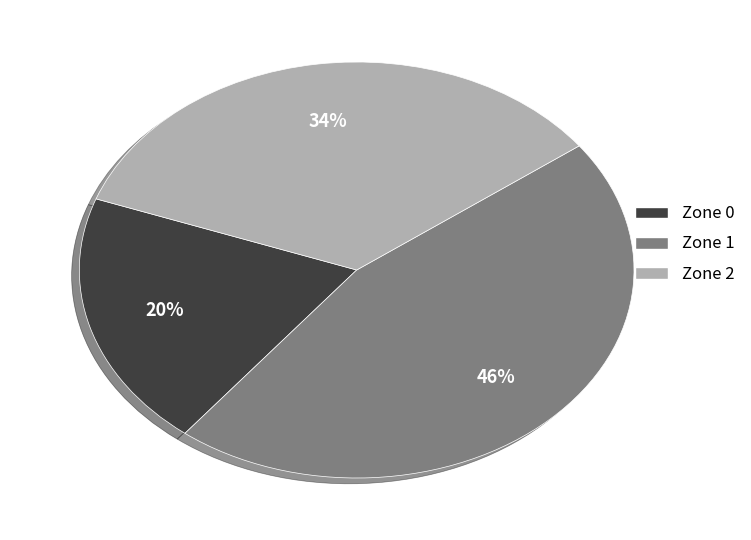

How many segments does this pie chart have?

3